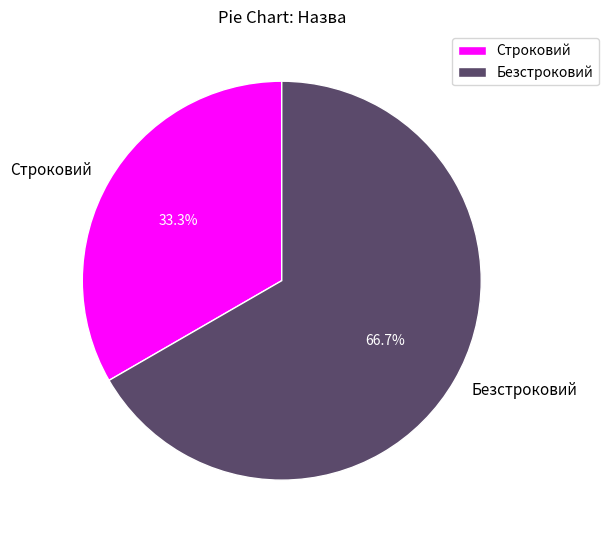

How many slices are in this pie chart?

2